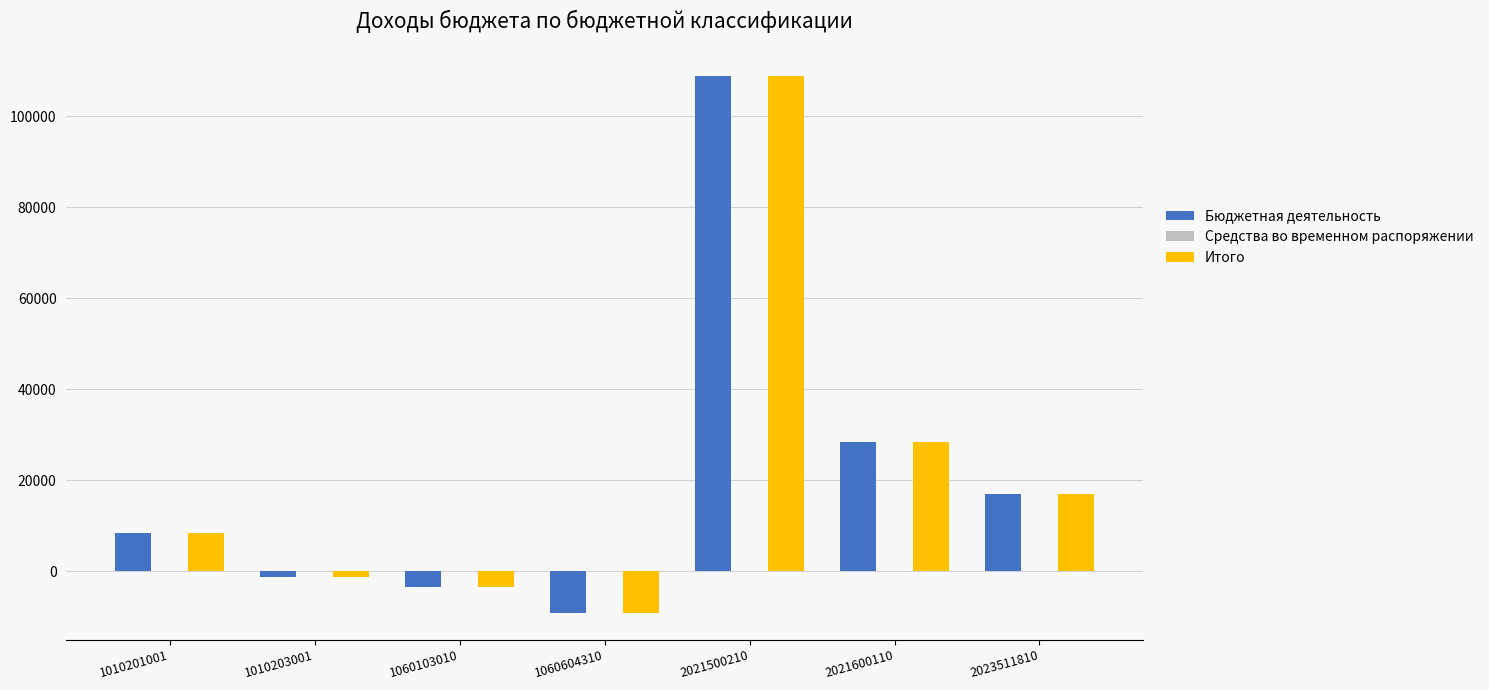

At which category is the sum across all series the highest?

2021500210